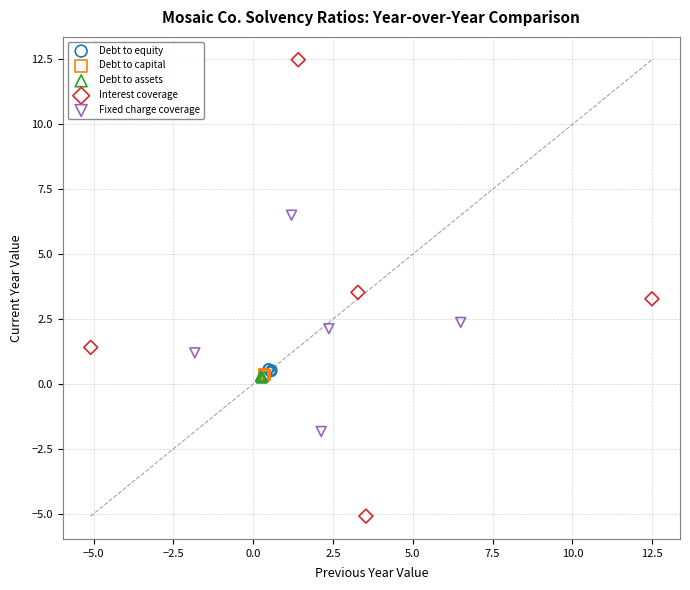

Which series has the widest spread of Y values?

Interest coverage